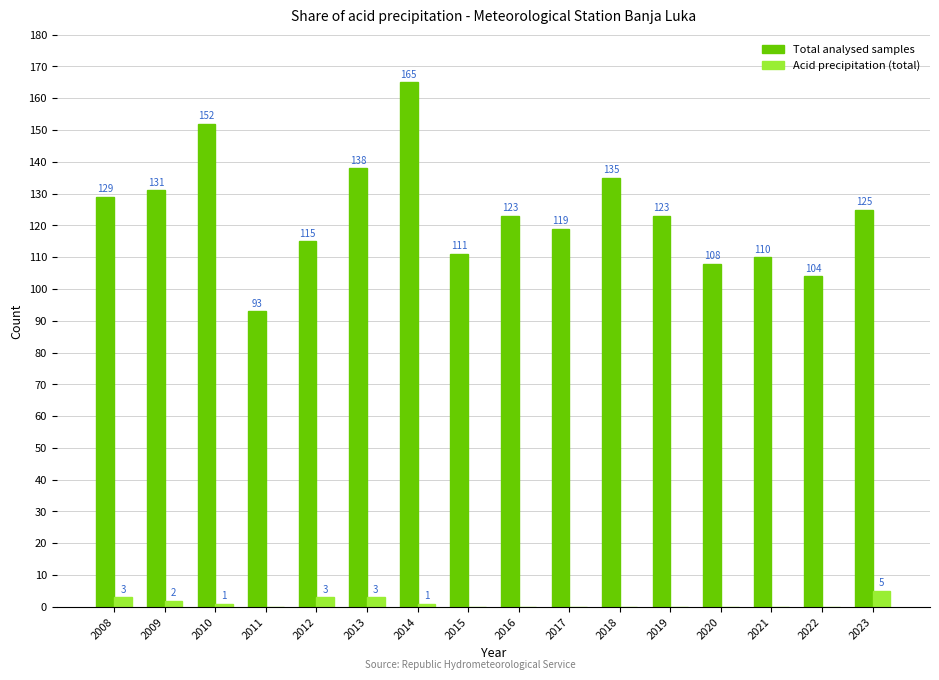

What are all the series names shown in the legend?

Total analysed samples, Acid precipitation (total)